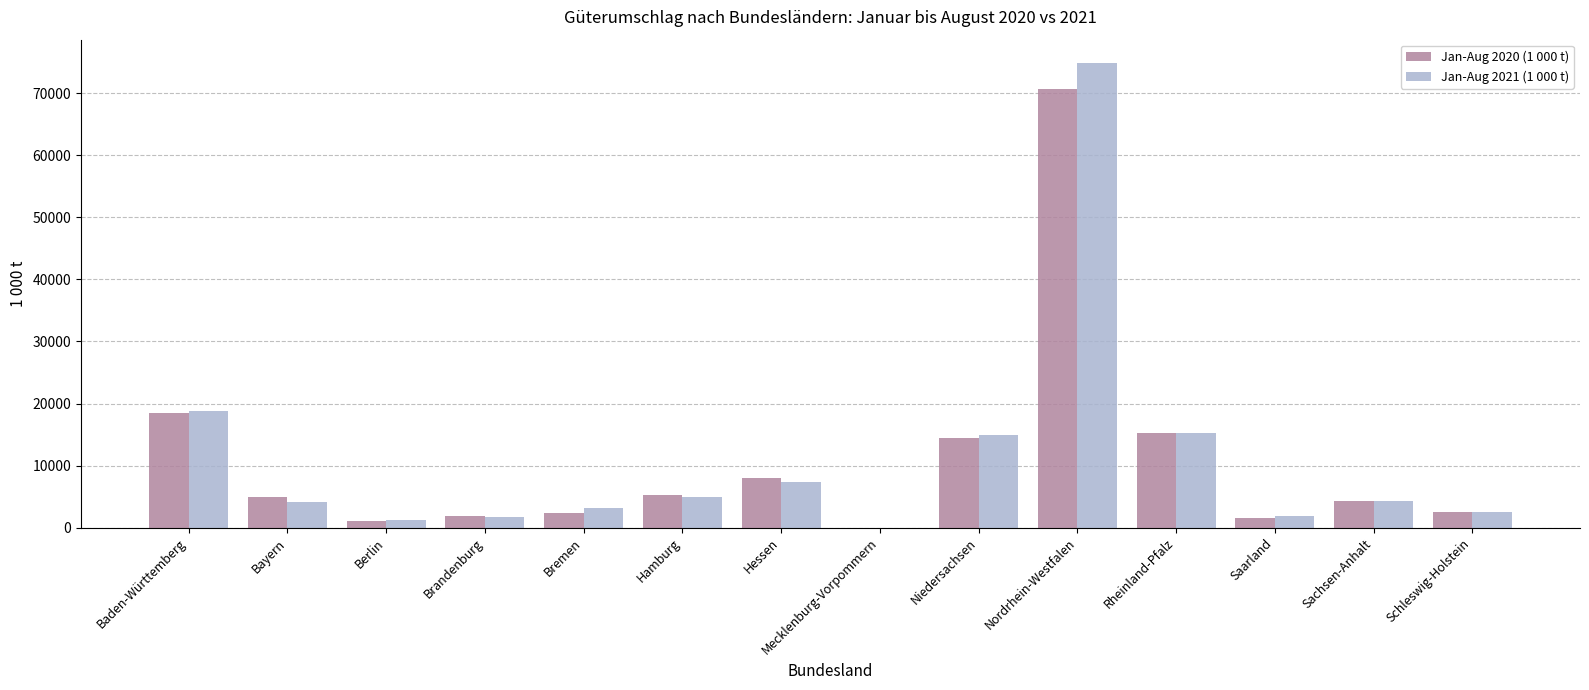

At which label does Jan-Aug 2021 (1 000 t) first exceed 4278?

Baden-Württemberg